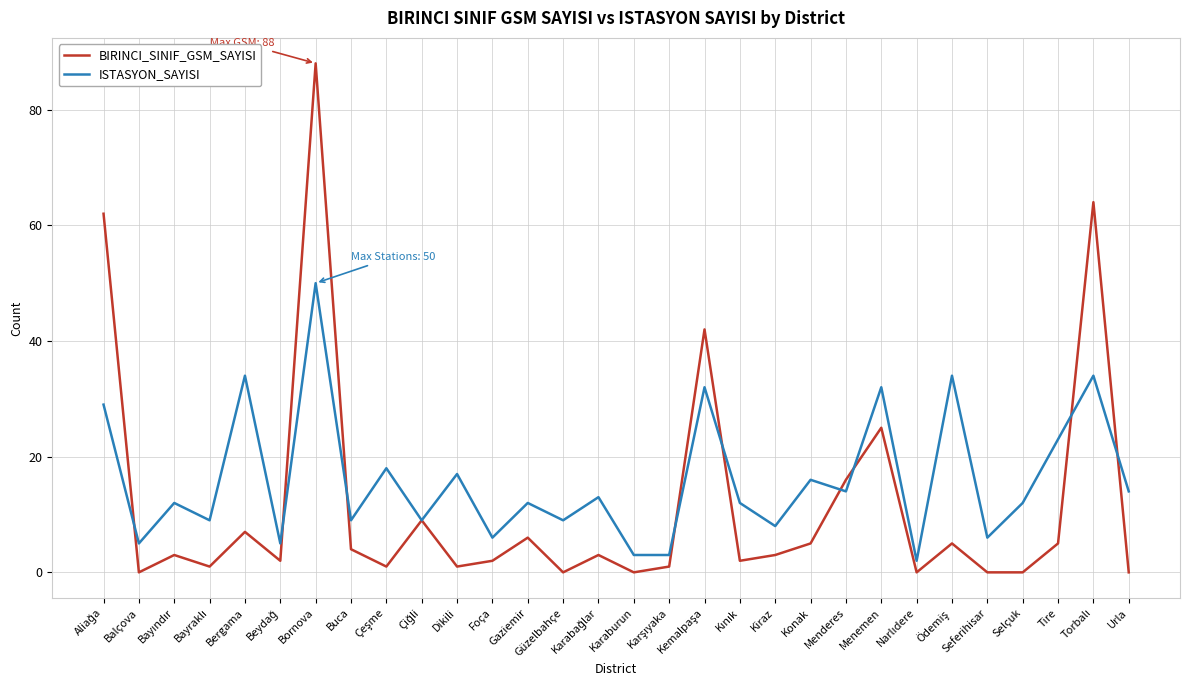

What is the difference between the highest and lowest values at Buca?

5